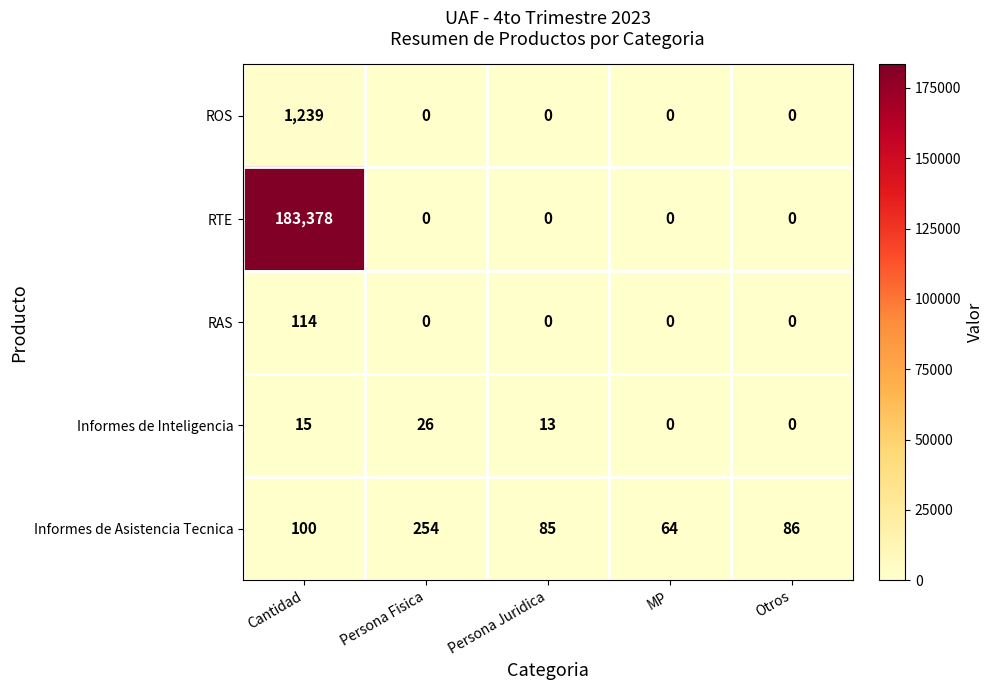

Reading left to right, what are all the values shown in this chart?

ROS: 1239	0	0	0	0
RTE: 183378	0	0	0	0
RAS: 114	0	0	0	0
Informes de Inteligencia: 15	26	13	0	0
Informes de Asistencia Tecnica: 100	254	85	64	86